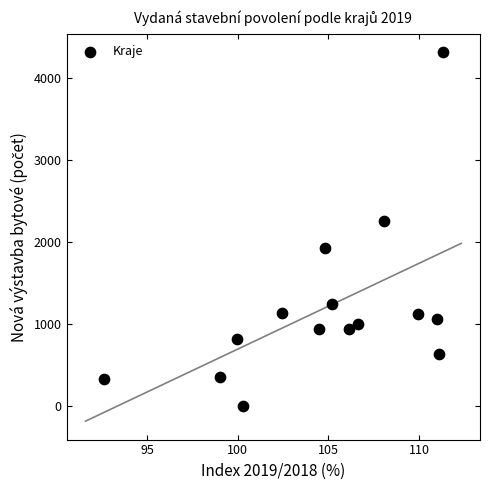

What Y value in the scatter plot is closest to 2156?

2260